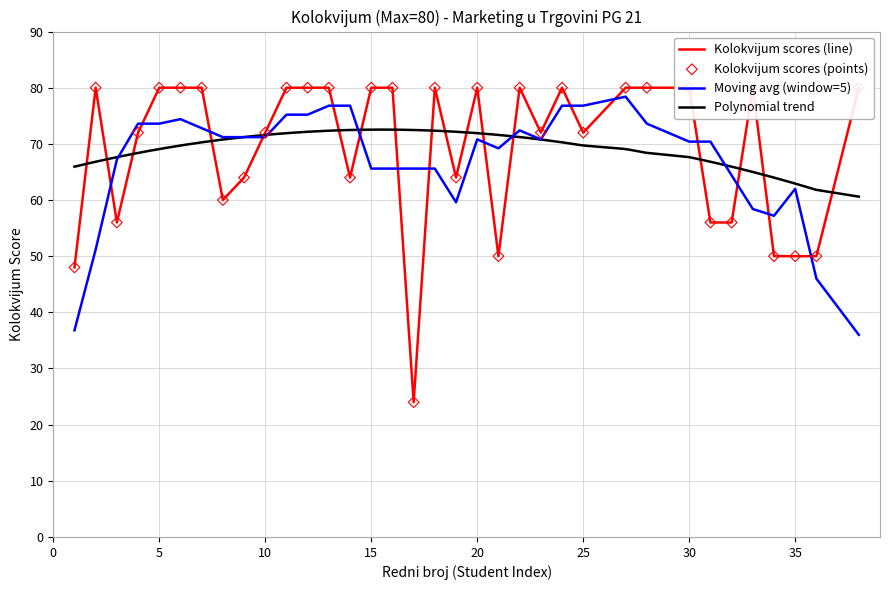

What is the change in value from 19 to 28?

+16